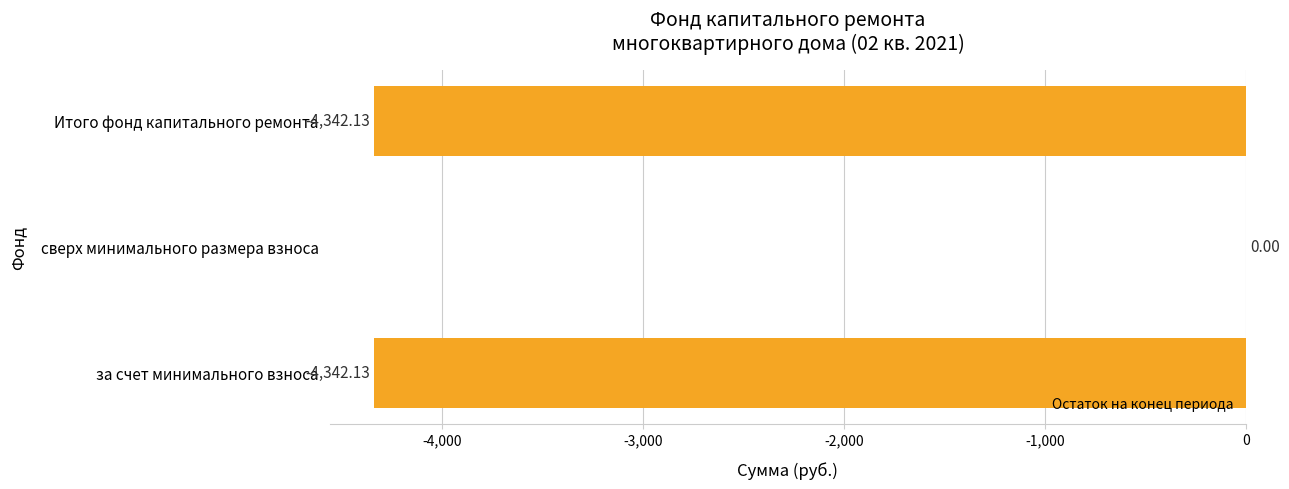

At which label is the value closest to -2171?

сверх минимального размера взноса